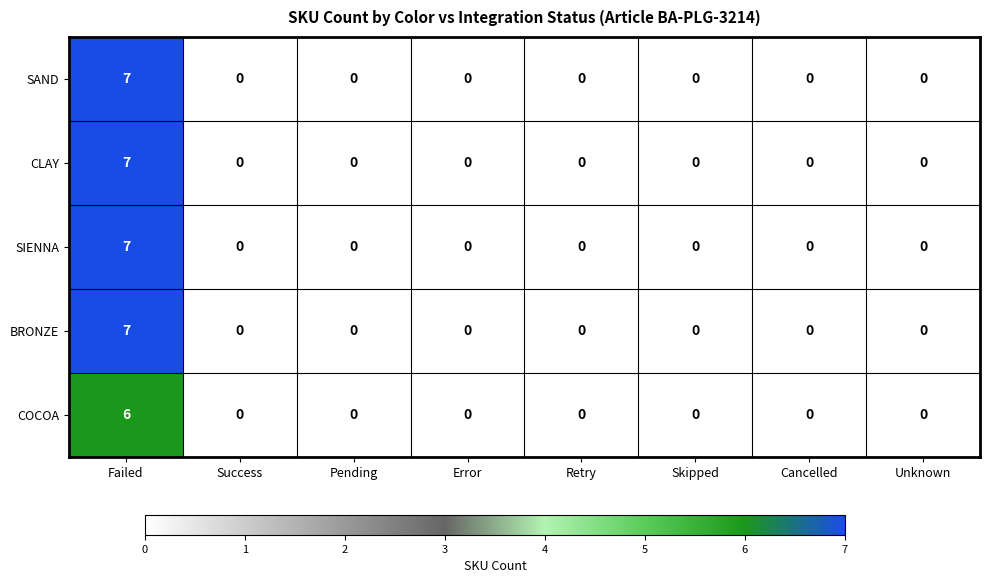

What is the highest value of the SAND series?

7